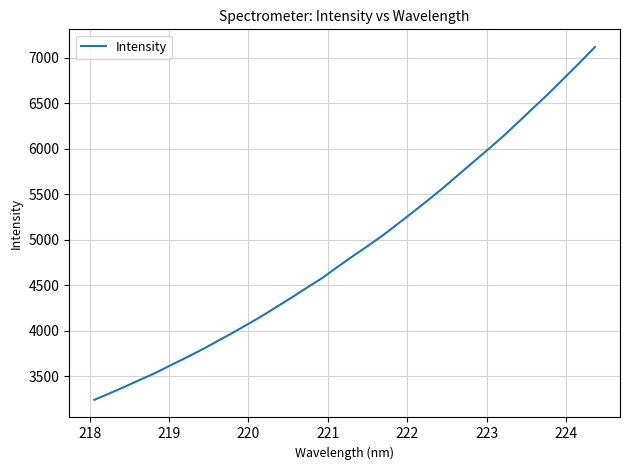

What is the difference between the maximum and minimum values?

3874.4